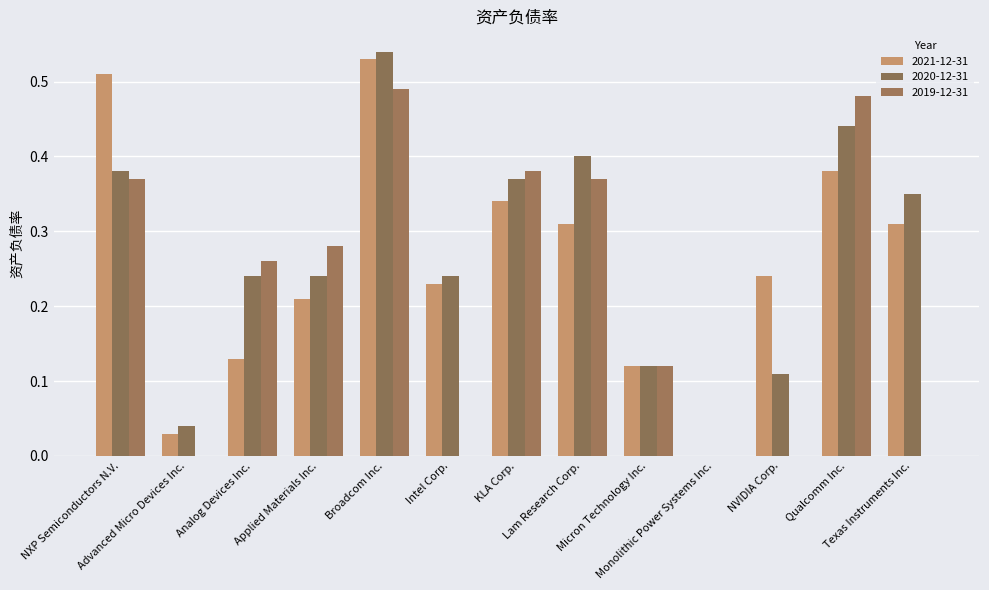

What is the highest value of the 2020-12-31 series?

0.5